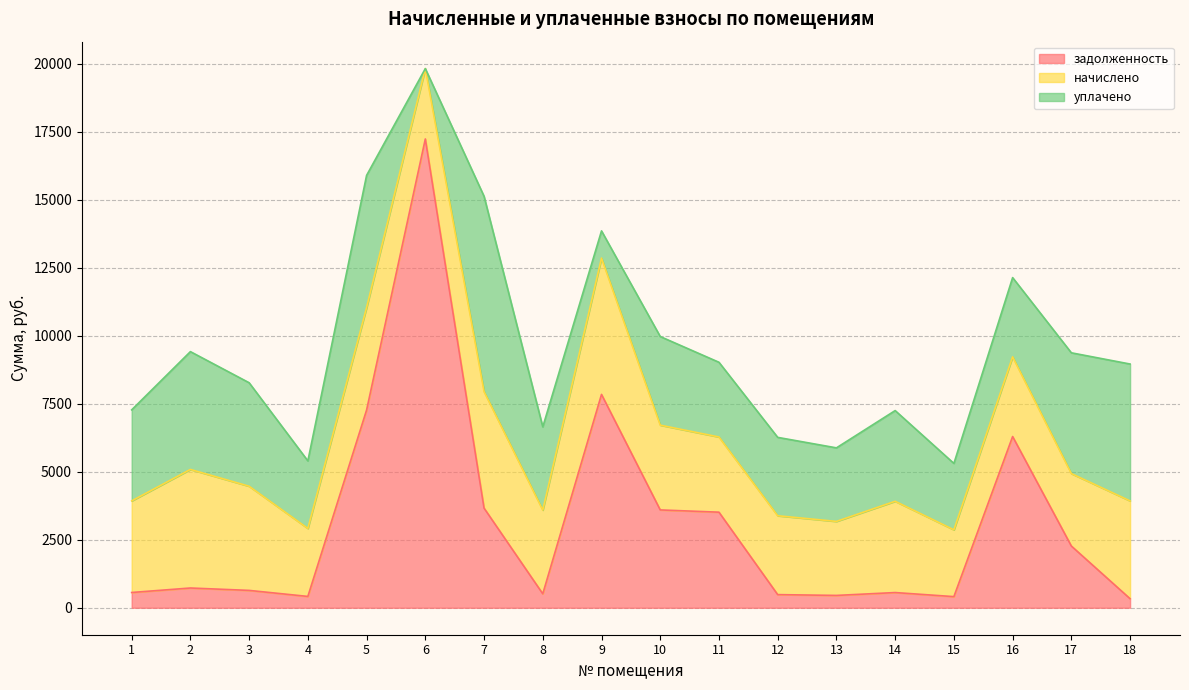

Which category has the highest value across all series?

6